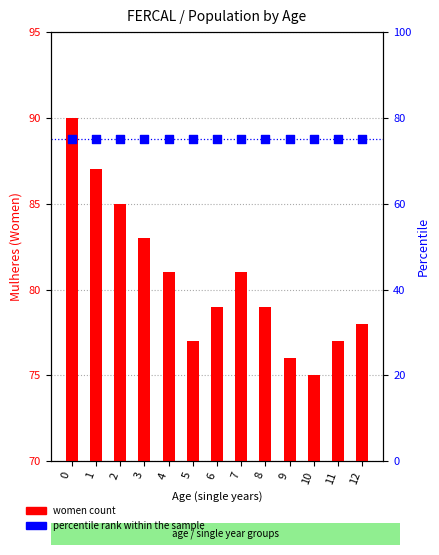

Which series has the largest total across all categories?

women count